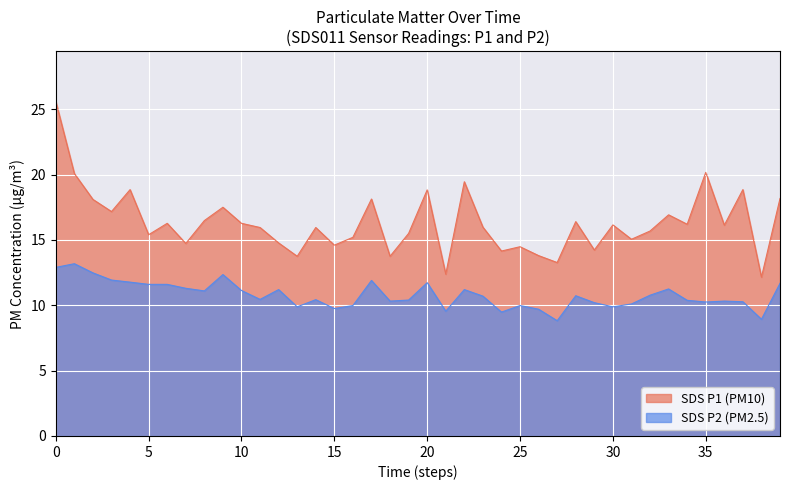

Reading left to right, extract all data points from this chart.

SDS_P1: 25.6	20.1	18.1	17.2	18.9	15.4	16.3	14.7	16.5	17.5	16.3	15.9	14.8	13.8	15.9	14.6	15.2	18.1	13.8	15.5	18.8	12.4	19.4	16.0	14.2	14.5	13.8	13.3	16.4	14.2	16.1	15.1	15.7	16.9	16.2	20.2	16.1	18.9	12.2	18.2
SDS_P2: 12.9	13.2	12.5	11.9	11.8	11.6	11.6	11.3	11.1	12.3	11.1	10.4	11.2	9.9	10.4	9.8	10.0	11.9	10.3	10.4	11.7	9.6	11.2	10.7	9.5	10.0	9.7	8.8	10.7	10.2	9.9	10.1	10.8	11.2	10.4	10.2	10.3	10.3	8.9	11.7